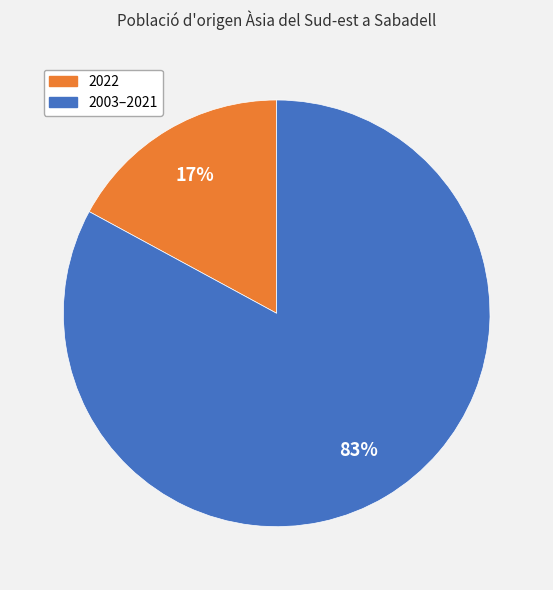

To the nearest percent, what is the difference between the largest and smallest slice percentages?

66%